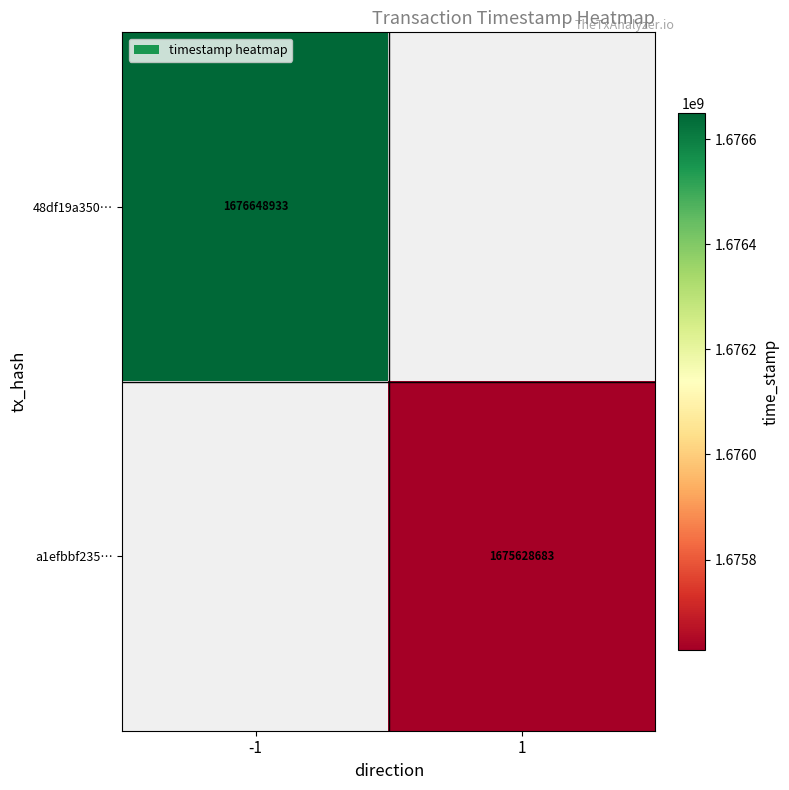

What is the maximum value shown in the chart?

1676648933.0